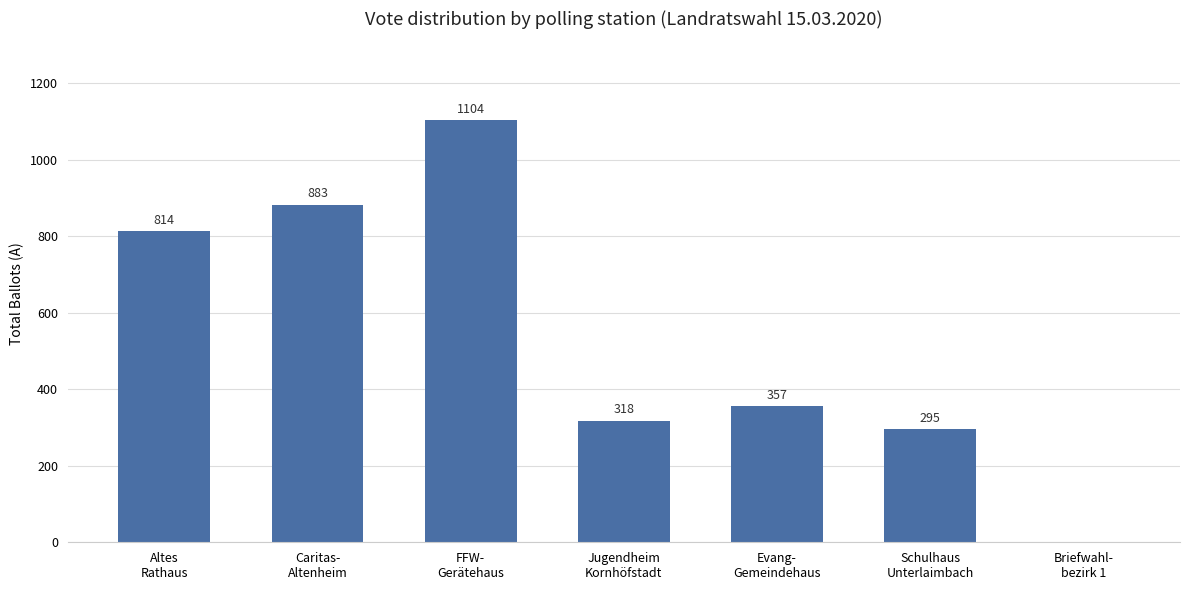

What is the average value?

539